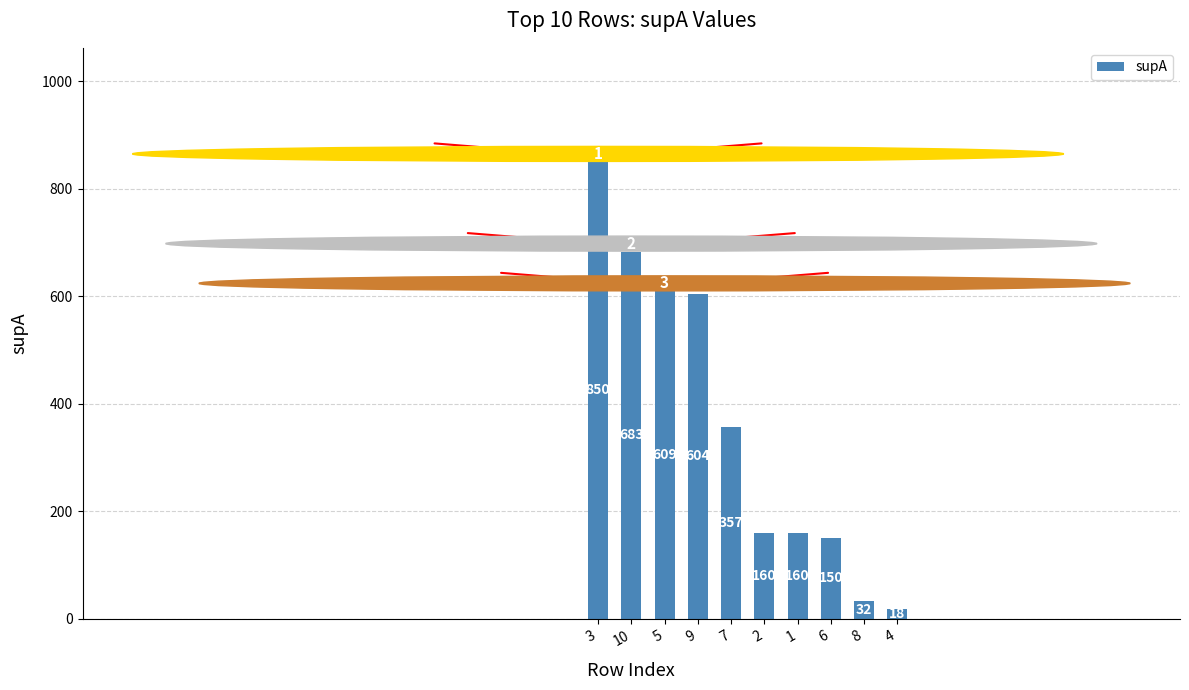

Reading left to right, what are all the values shown in this chart?

850	683	609	604	357	160	160	150	32	18